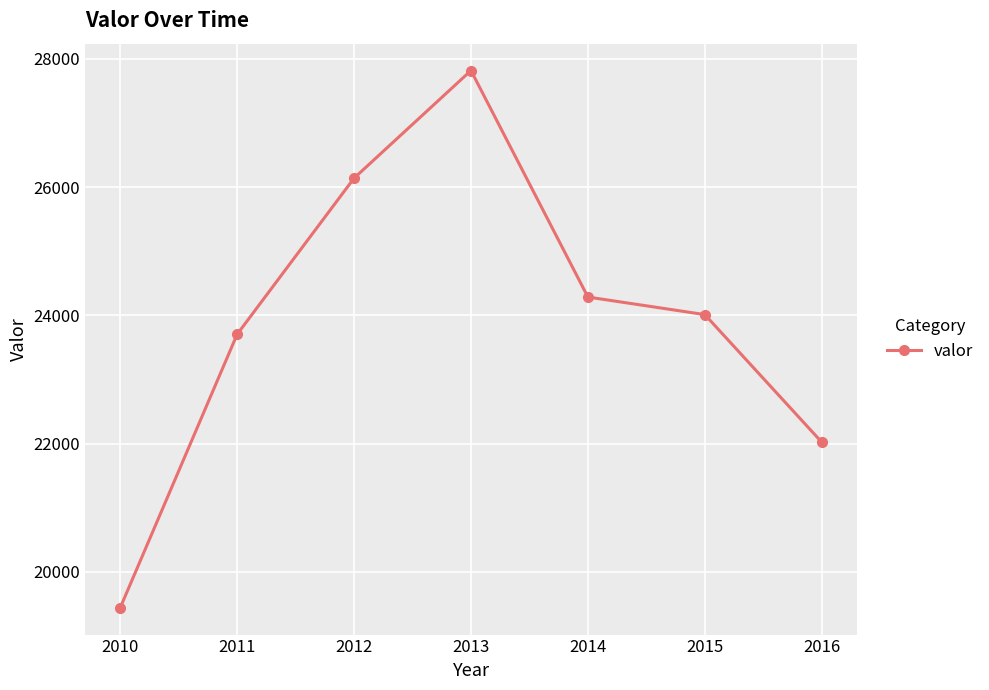

Reading left to right, what are all the values shown in this chart?

19439	23704	26139	27818	24285	24011	22022